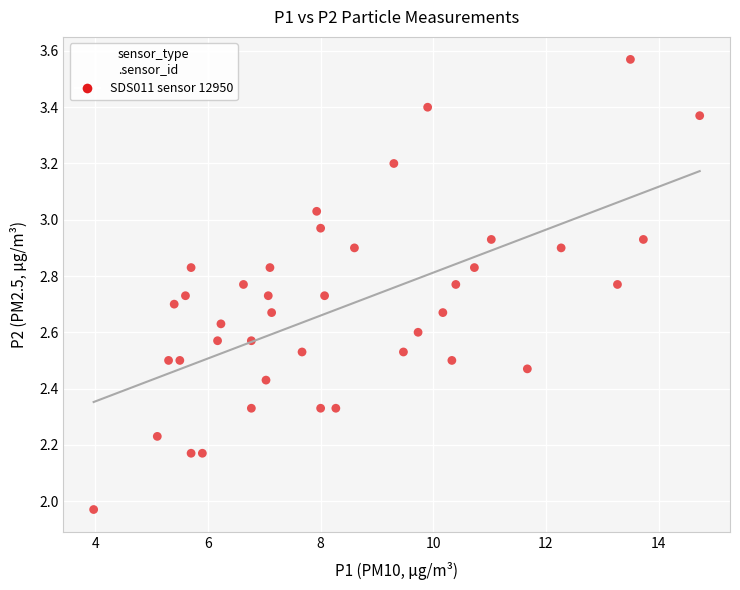

What is the range of Y values (max minus min)?

1.6